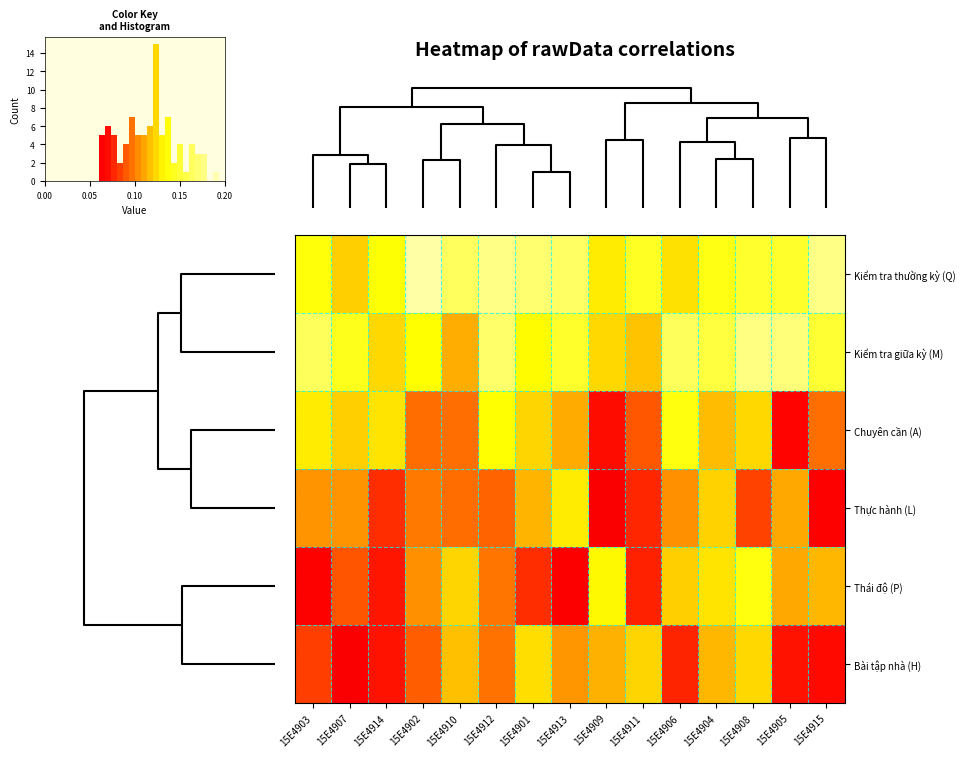

At how many categories does at least one series exceed 0?

15